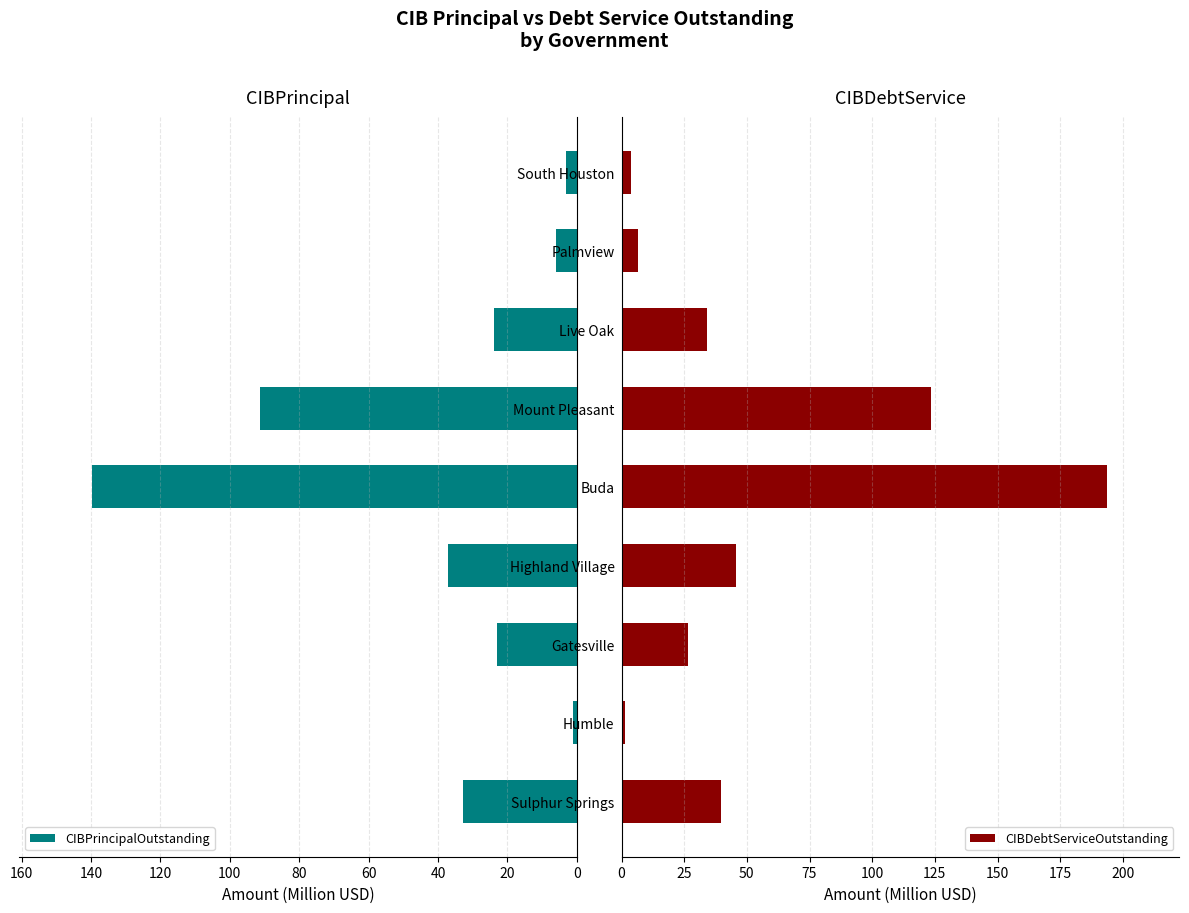

What is the average value of the CIBDebtServiceOutstanding series?

52.7